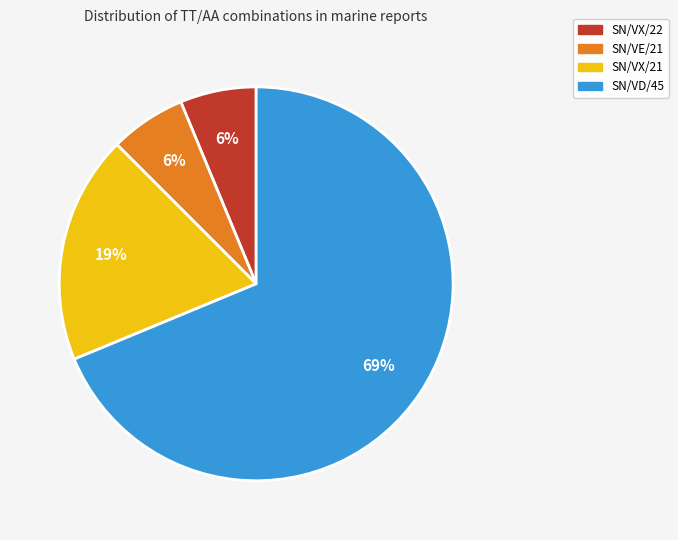

Count the number of slices in the pie.

4